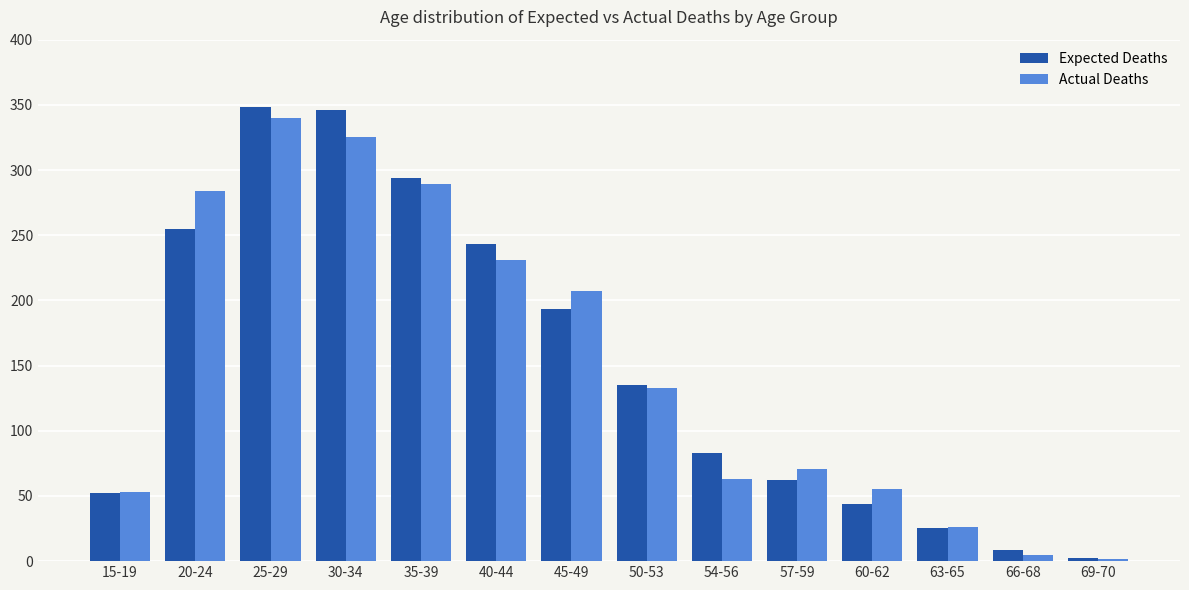

Is the value of Expected Deaths at 25-29 greater than the value of Actual Deaths at 35-39?

Yes